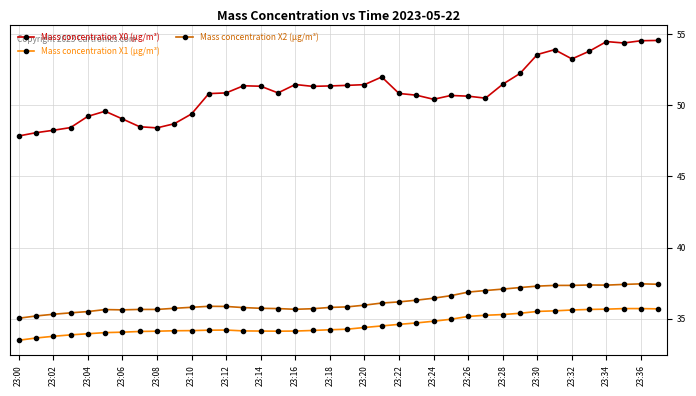

Rank the series by their maximum value, from lowest to highest.

Mass concentration X1 (μg/m³), Mass concentration X2 (μg/m³), Mass concentration X0 (μg/m³)